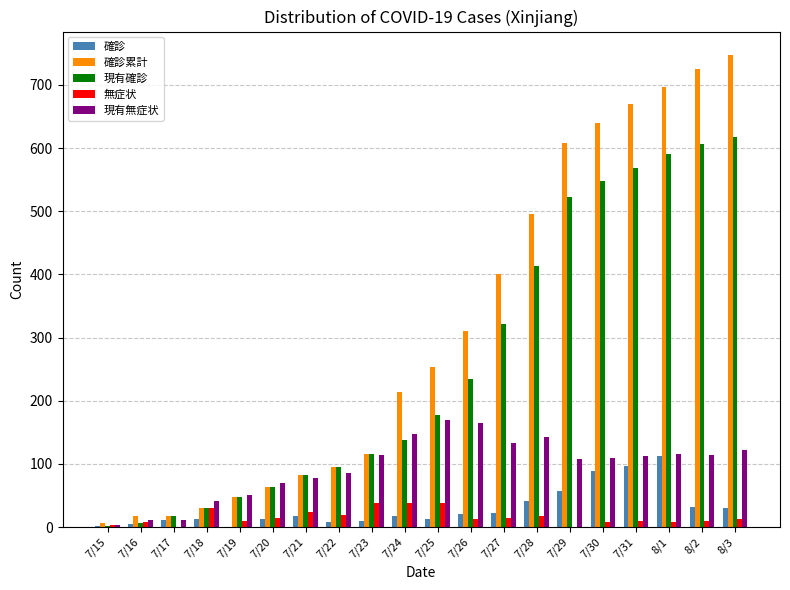

How many series are shown in this chart?

5